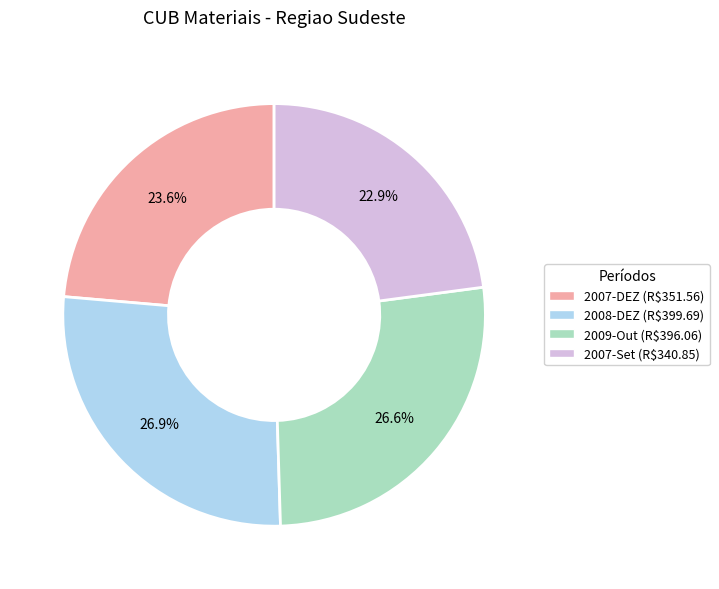

Is there any slice that represents more than half of the pie?

No